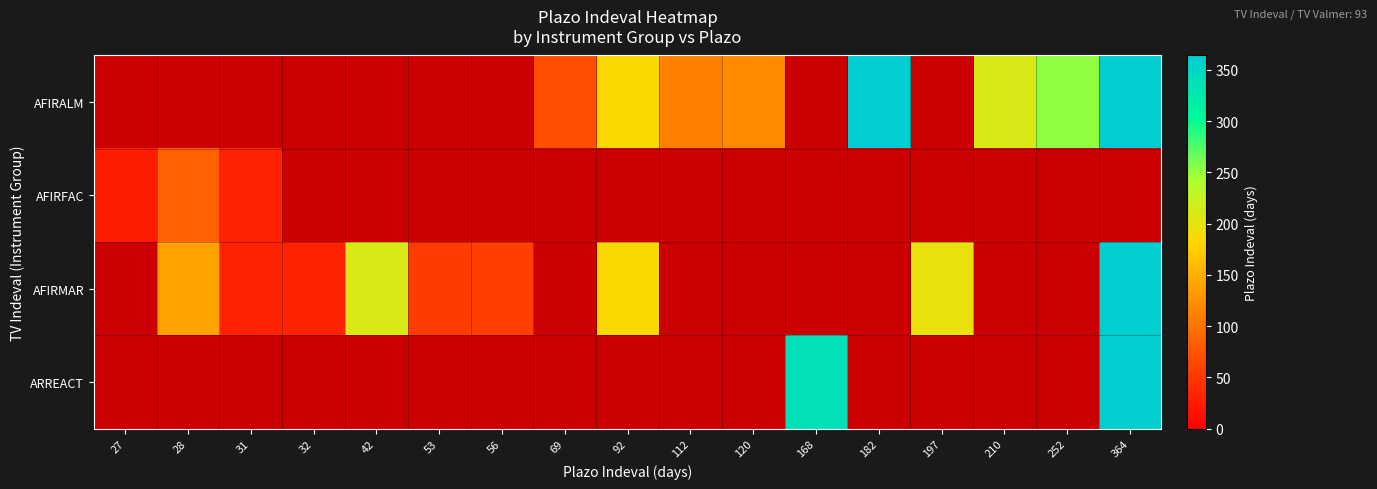

The value of AFIRMAR at 42 is 210.0. True or false?

True